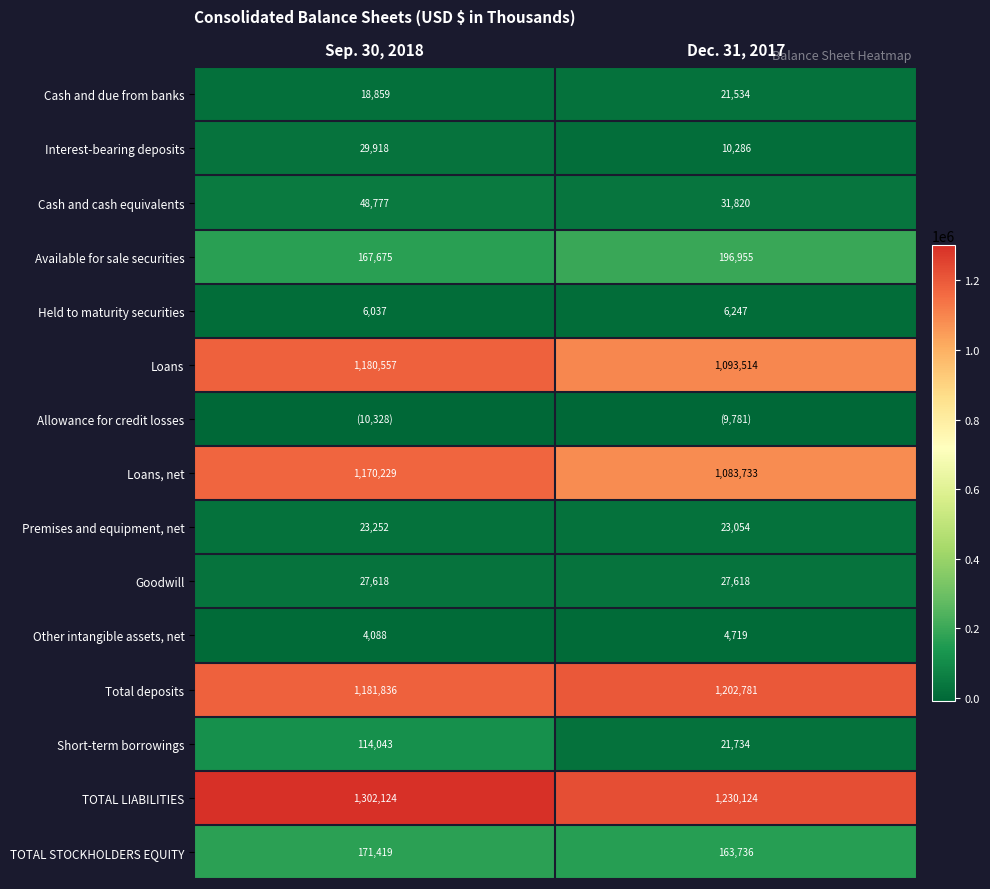

What value does the Other intangible assets, net series have at Dec. 31, 2017?

4719